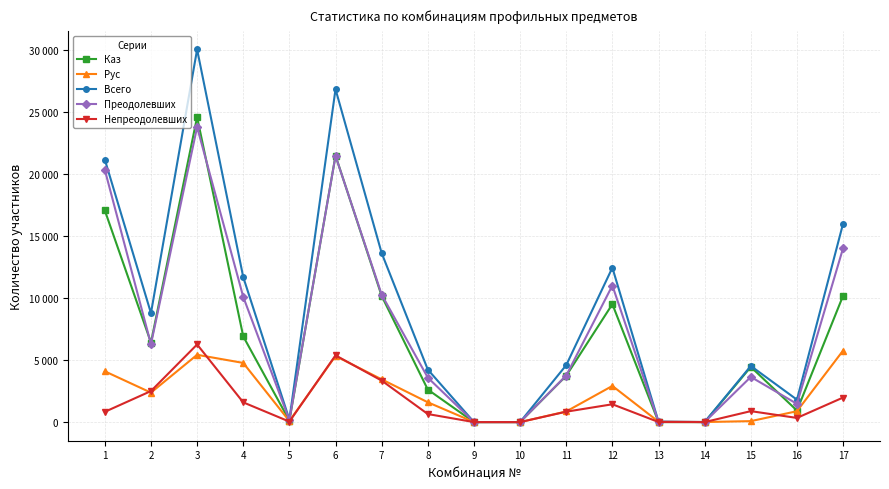

What are all the series names shown in the legend?

Каз, Рус, Всего, Преодолевших, Непреодолевших